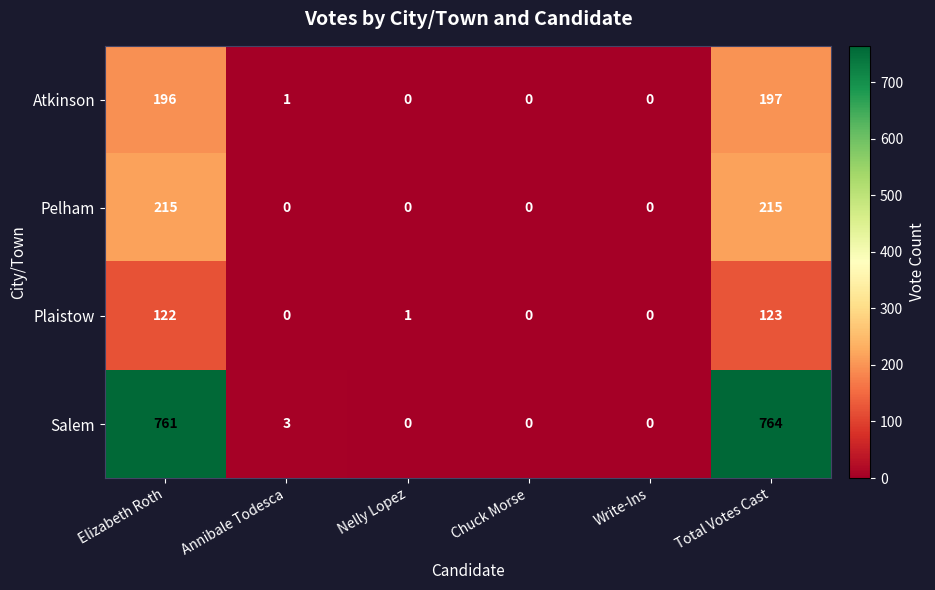

Rank the series at Elizabeth Roth from highest to lowest value.

Salem, Pelham, Atkinson, Plaistow